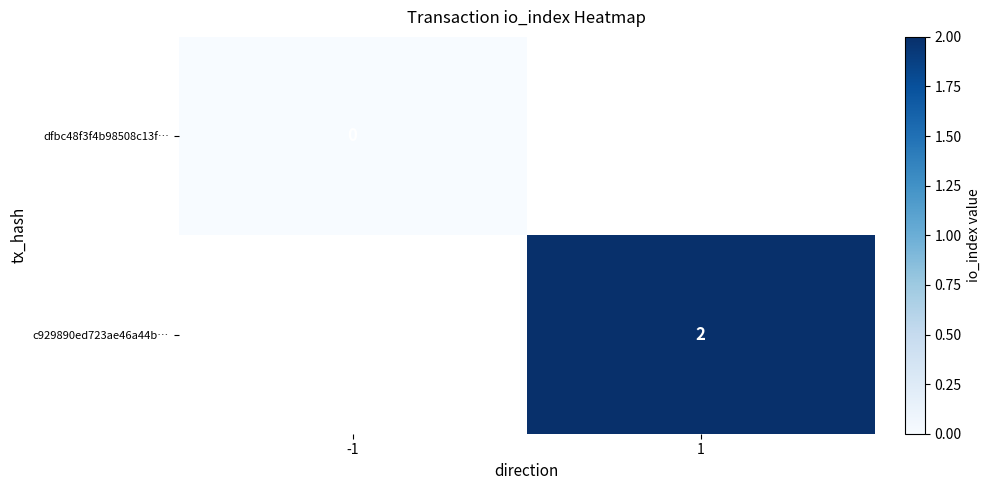

Is the value of c929890ed723ae46a44b… at 1 greater than the value of dfbc48f3f4b98508c13f… at -1?

Yes